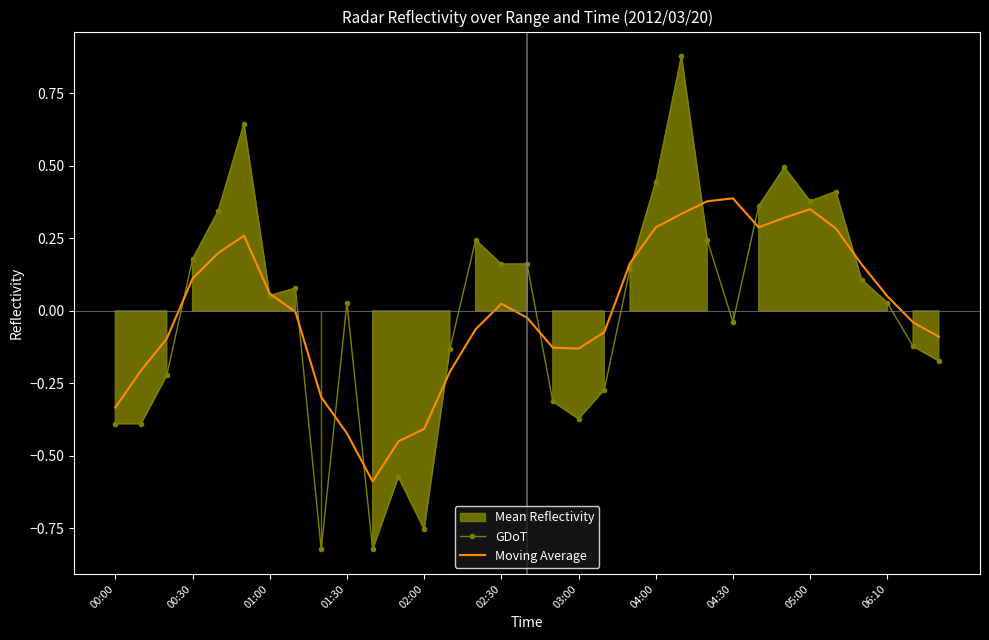

Is it true that Moving Average equals -0.6 at 01:30?

False